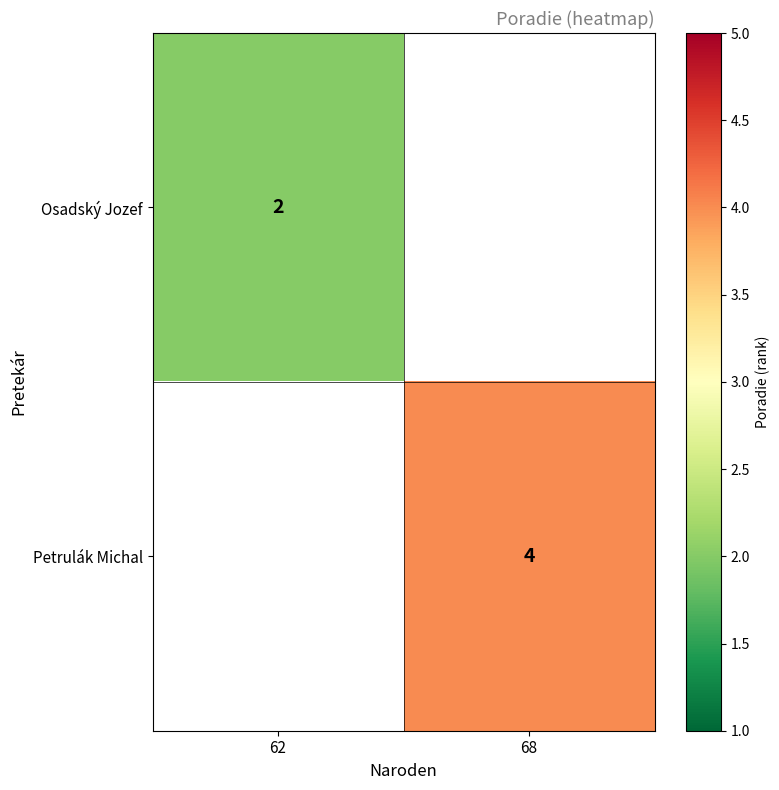

Is it true that Petrulák Michal equals 5 at 68?

False